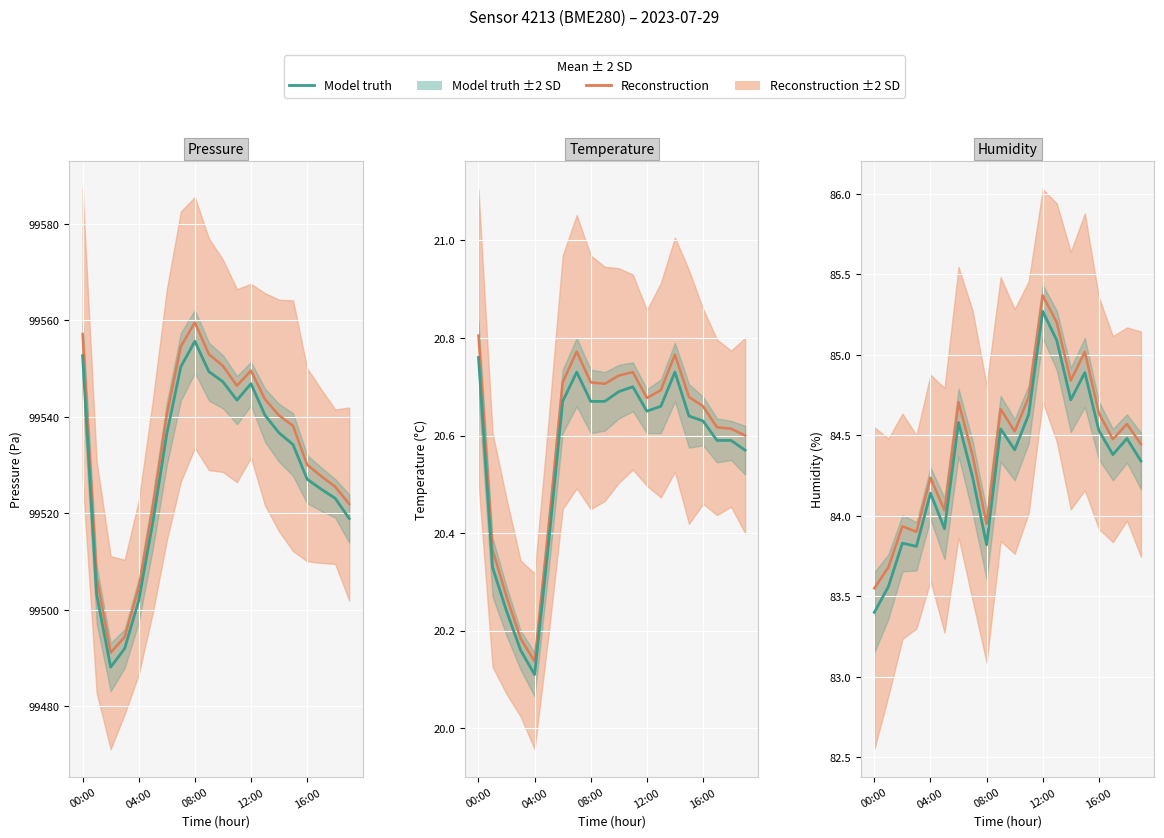

What is the label of the 15th point from the left?

14